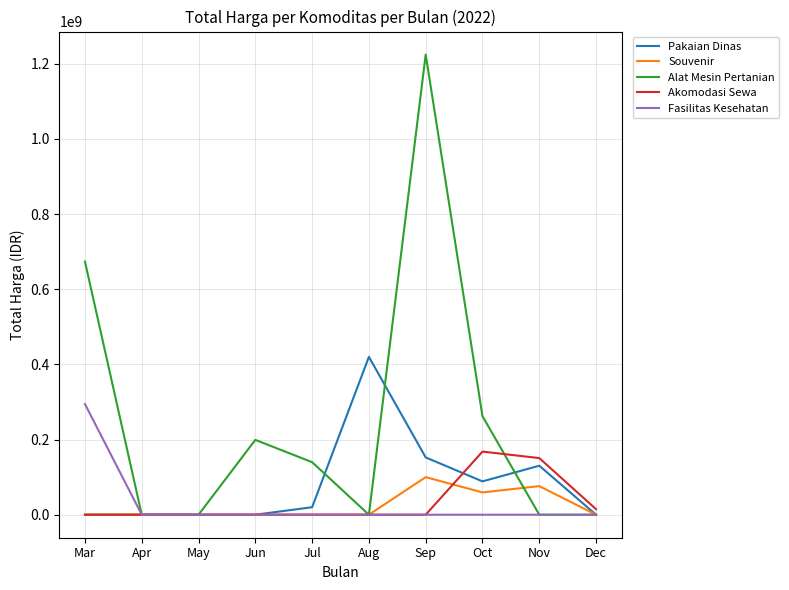

What is the sum of the Alat Mesin Pertanian values at Jul and Nov?

139800000